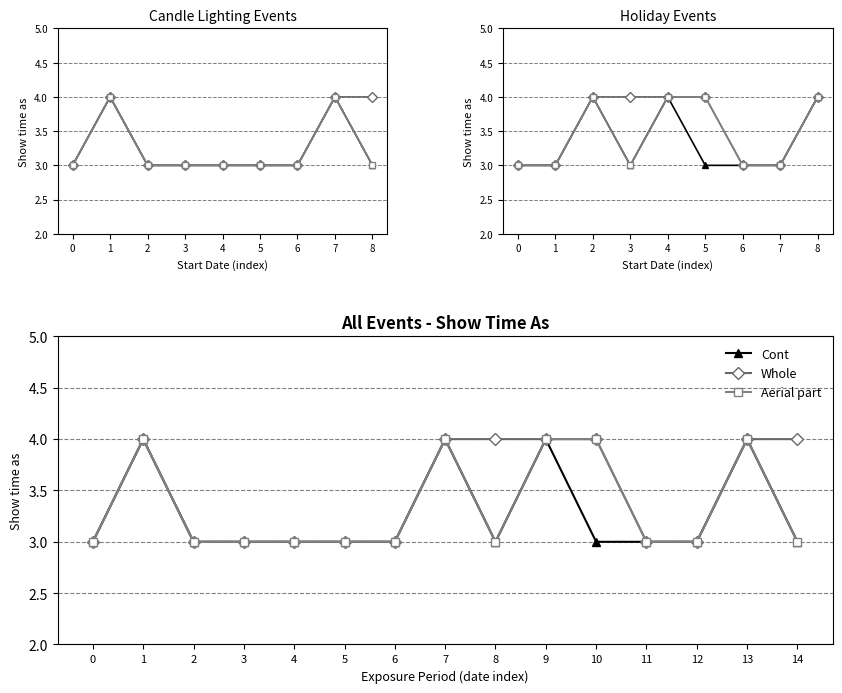

Between 5 and 11, which is larger?

5